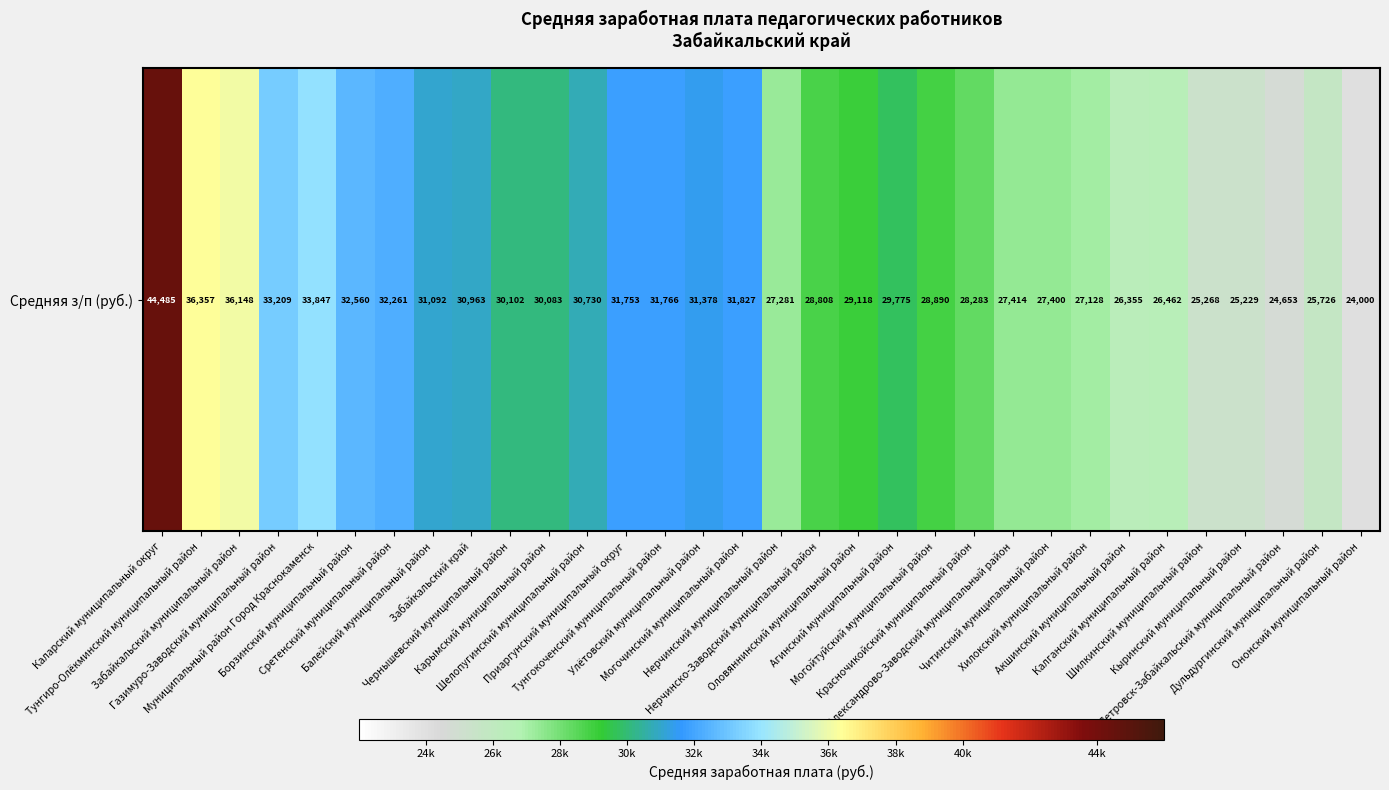

What is the difference between the maximum and minimum values?

20485.0